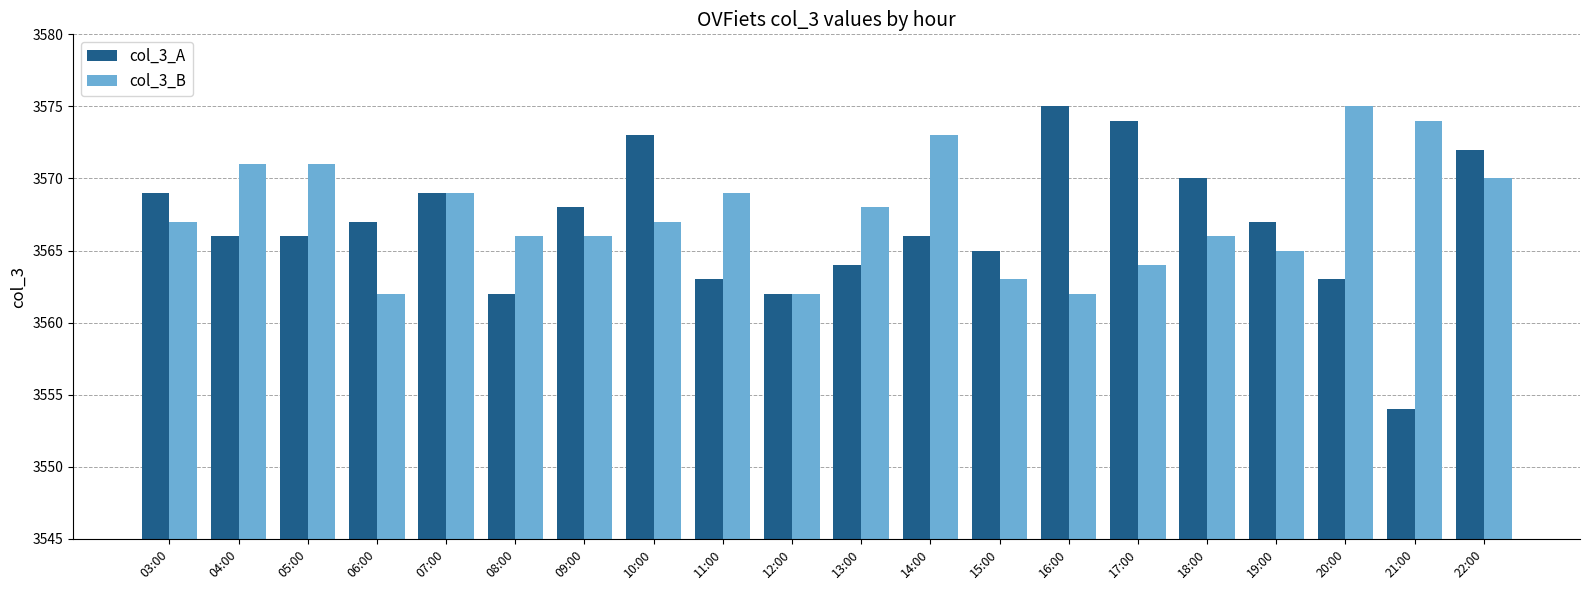

Reading left to right, extract all data points from this chart.

col_3_A: 03:00=3569	04:00=3566	05:00=3566	06:00=3567	07:00=3569	08:00=3562	09:00=3568	10:00=3573	11:00=3563	12:00=3562	13:00=3564	14:00=3566	15:00=3565	16:00=3575	17:00=3574	18:00=3570	19:00=3567	20:00=3563	21:00=3554	22:00=3572
col_3_B: 03:00=3567	04:00=3571	05:00=3571	06:00=3562	07:00=3569	08:00=3566	09:00=3566	10:00=3567	11:00=3569	12:00=3562	13:00=3568	14:00=3573	15:00=3563	16:00=3562	17:00=3564	18:00=3566	19:00=3565	20:00=3575	21:00=3574	22:00=3570